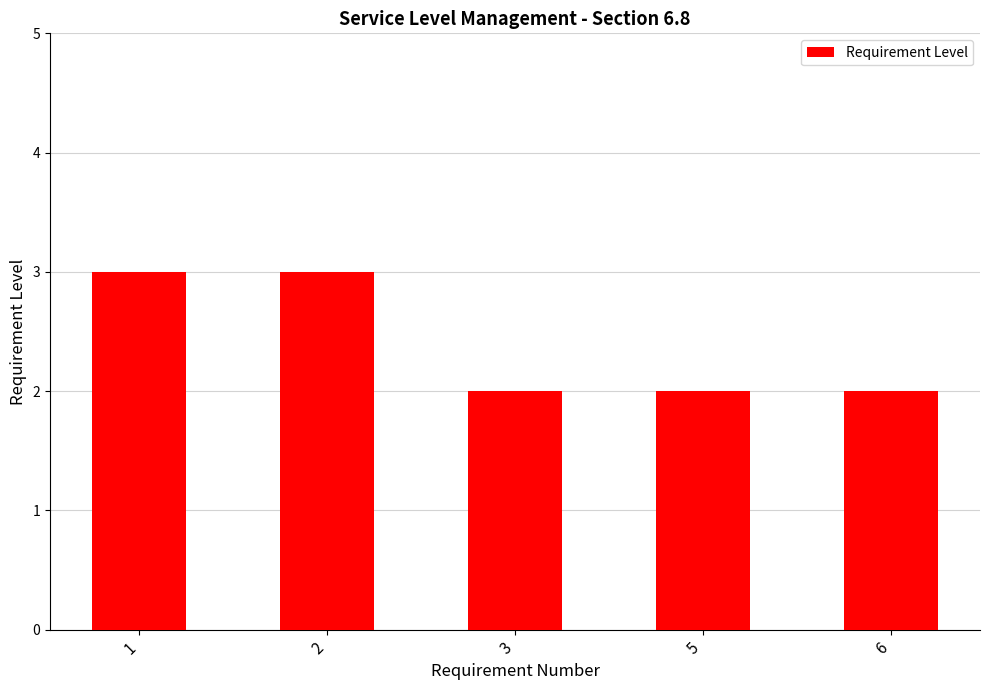

True or false: the data shows 2 at 5.

True